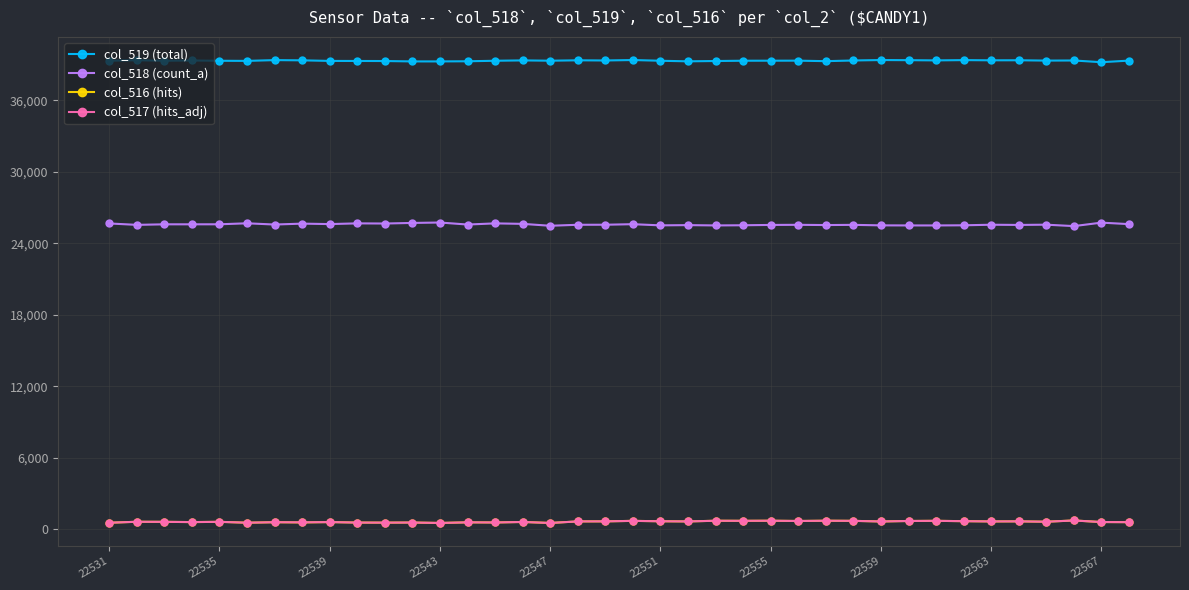

What are all the series names shown in the legend?

col_519 (total), col_518 (count_a), col_516 (hits), col_517 (hits_adj)